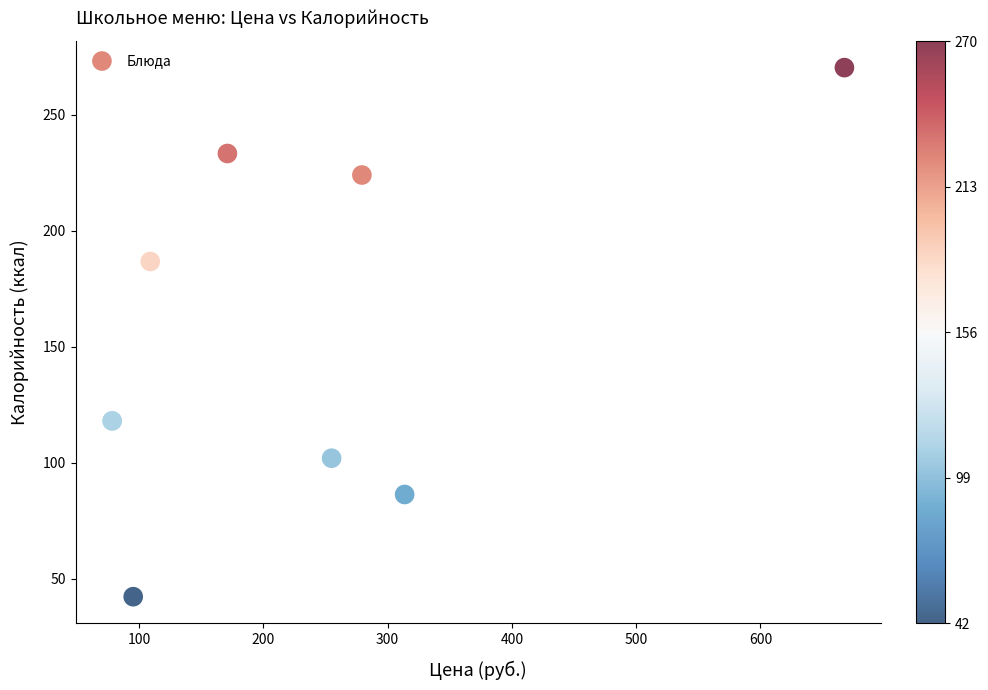

What Y value in the scatter plot is closest to 156?

186.7